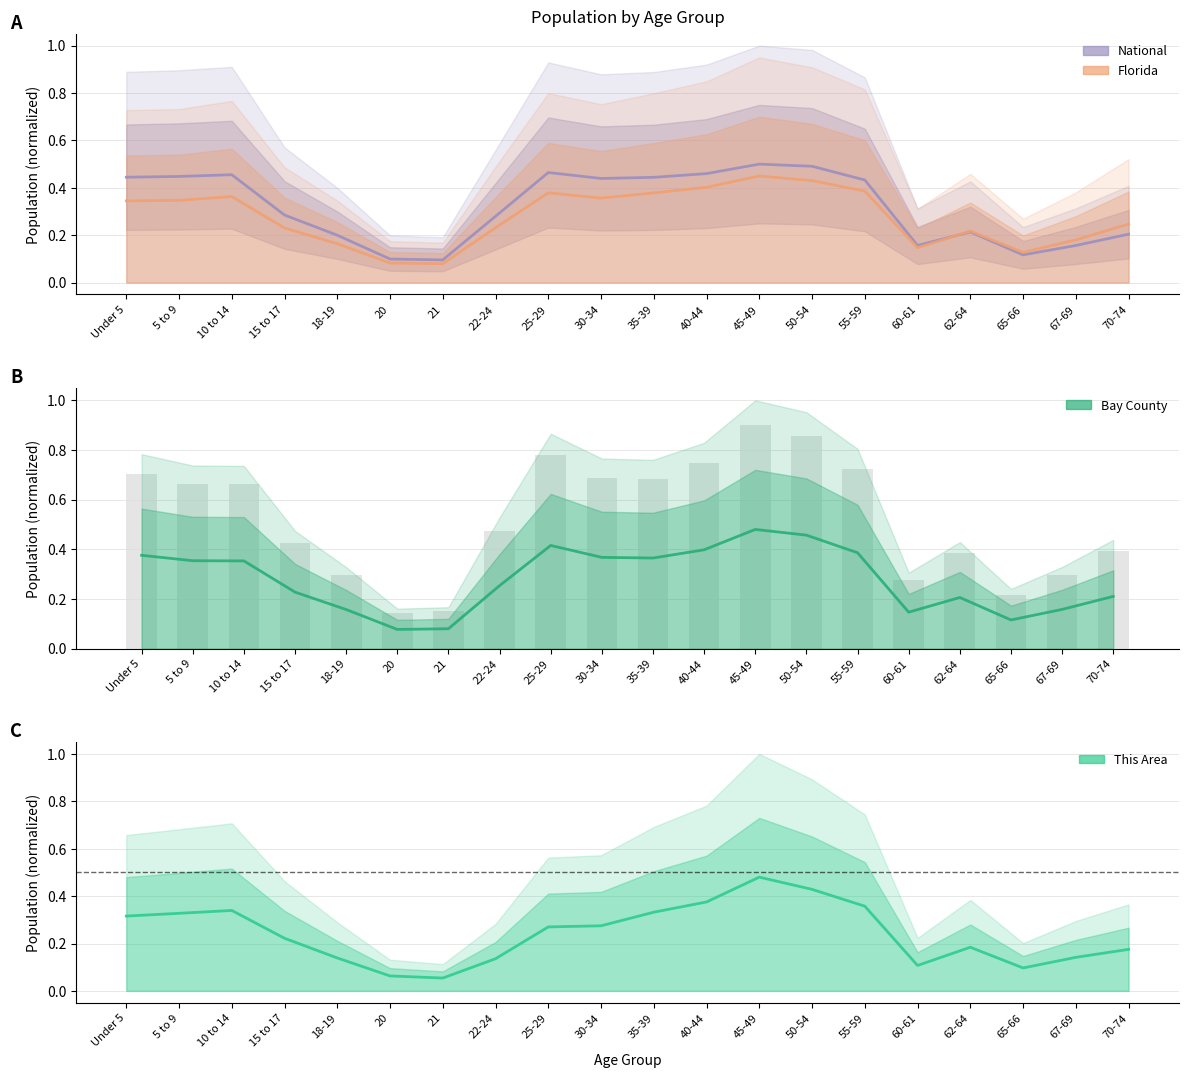

How many distinct data groups are displayed?

4